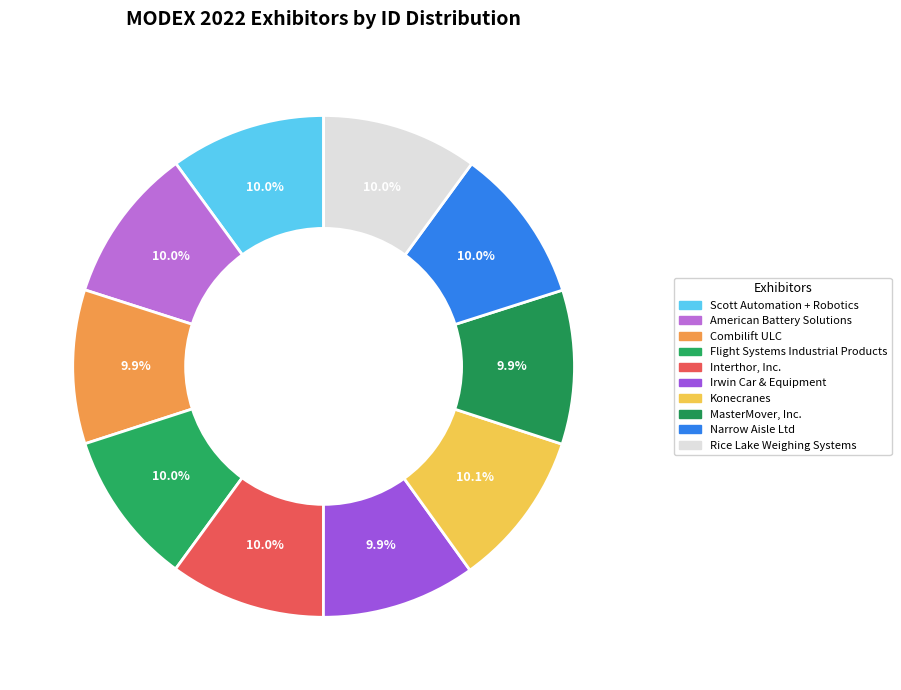

To the nearest percent, what is the combined percentage of Combilift ULC and Scott Automation + Robotics?

20%